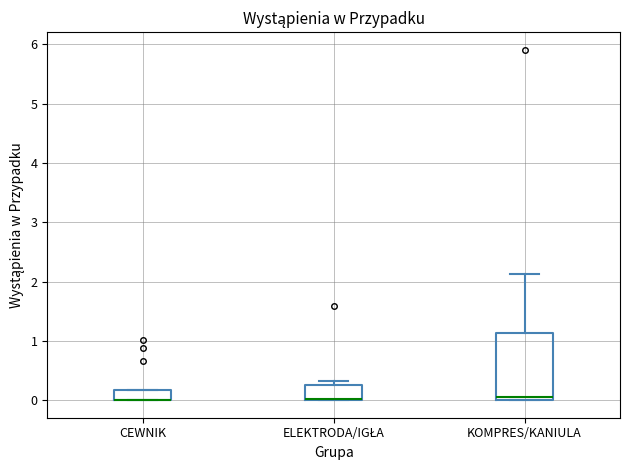

Where is the lower edge of the box for CEWNIK on the y-axis? The values are not printed on the chart, so give them approximately, as read against the axis.

0.0